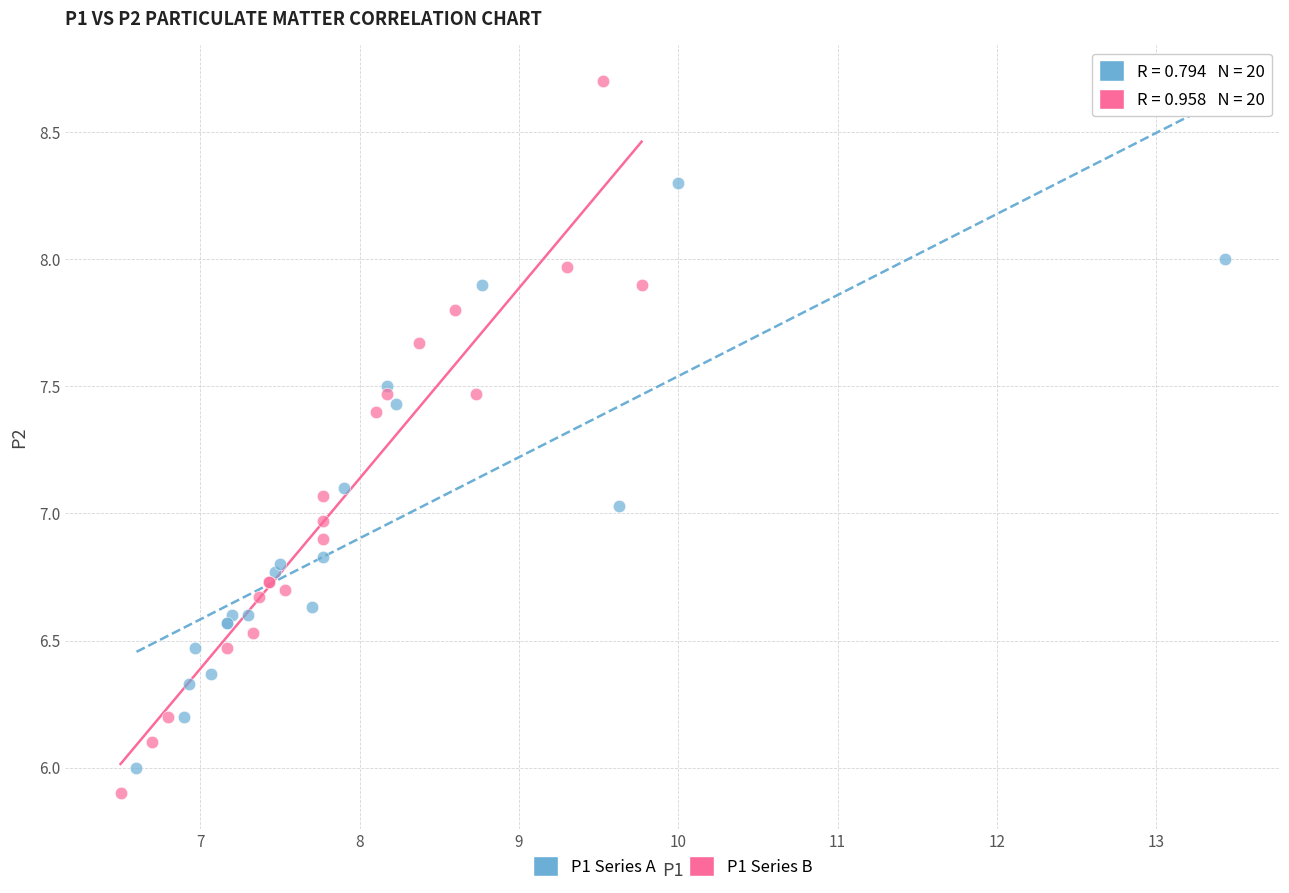

Which series reaches the maximum Y coordinate?

P1 Series B